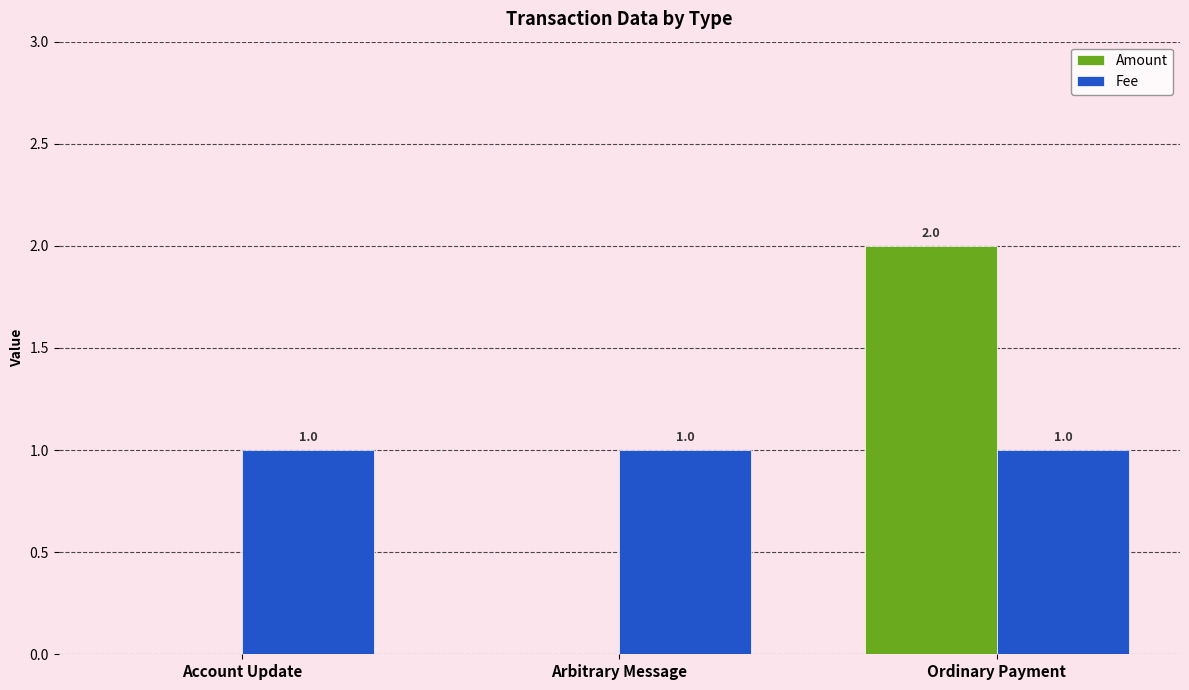

Which series has the largest total across all categories?

Fee